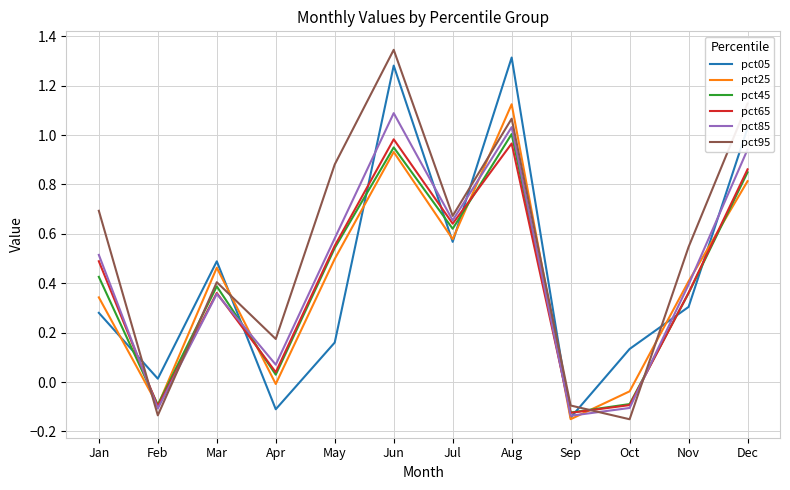

At which category does pct45 reach its first local peak?

Mar